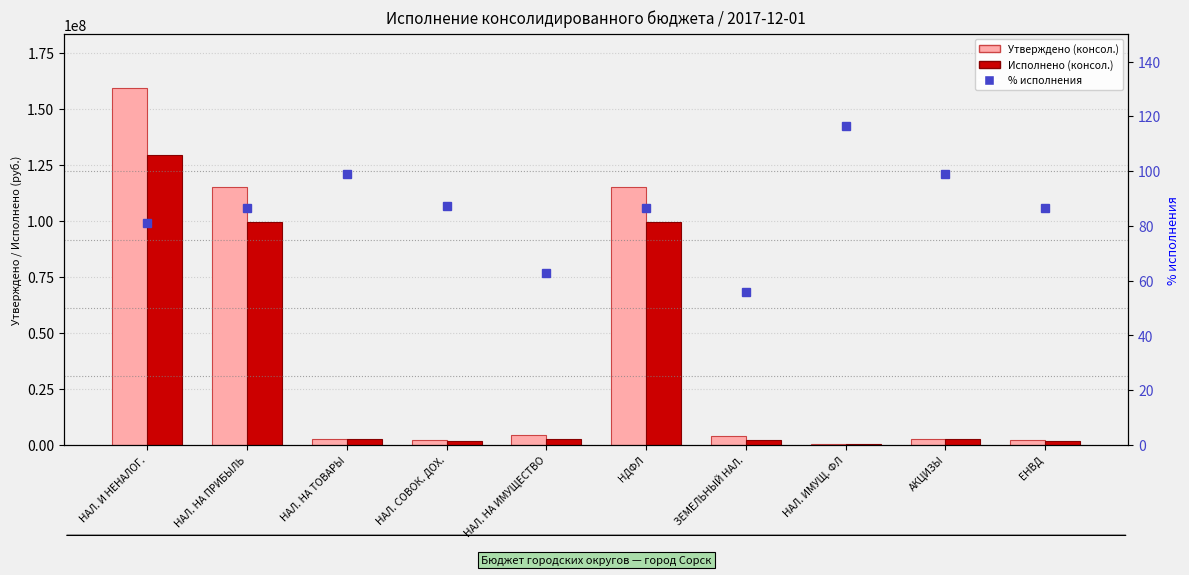

True or false: Утверждено (консол.) has a value of 69137713.5 at НАЛ. И НЕНАЛОГ..

False